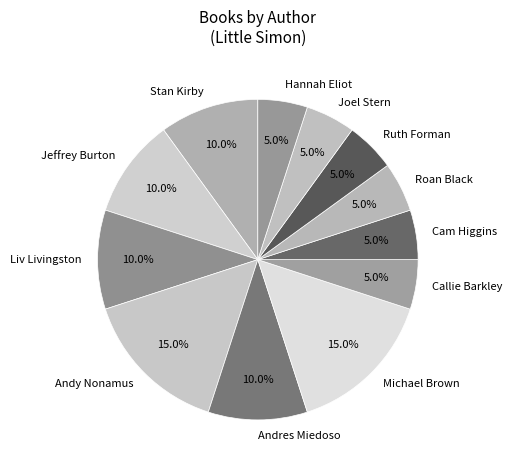

Does any single category account for the majority?

No